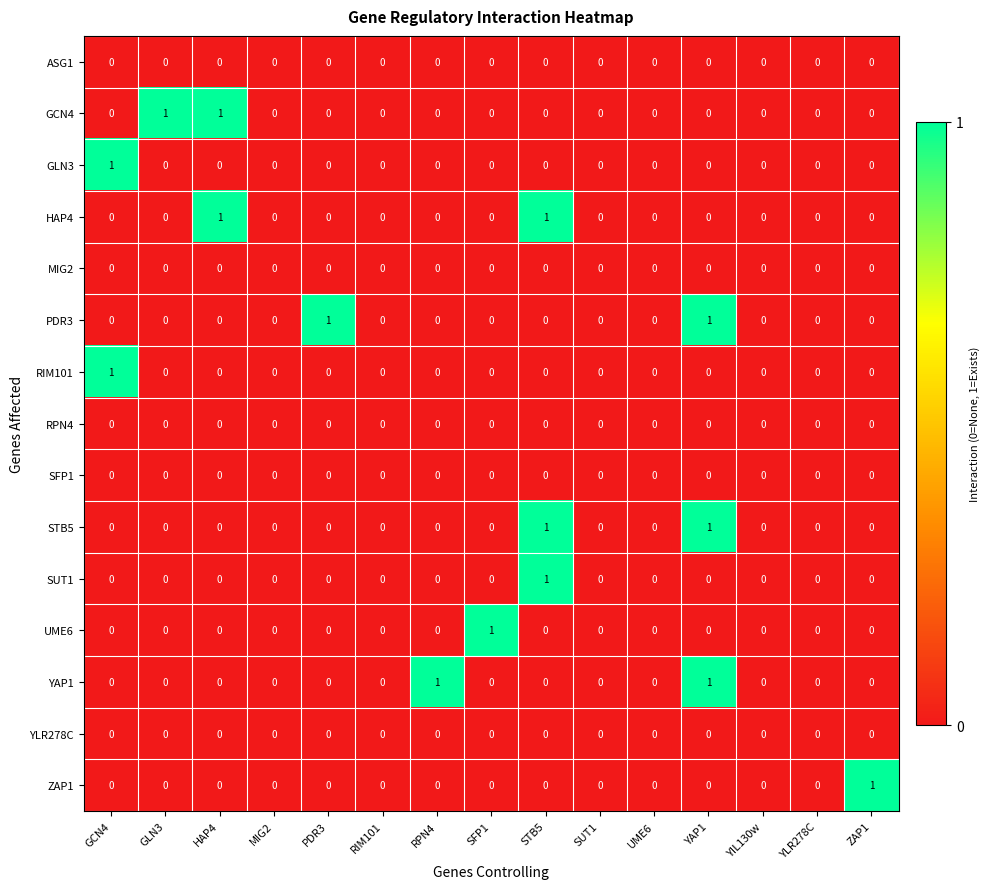

Count the YAP1 values in the range 0 to 1.

15